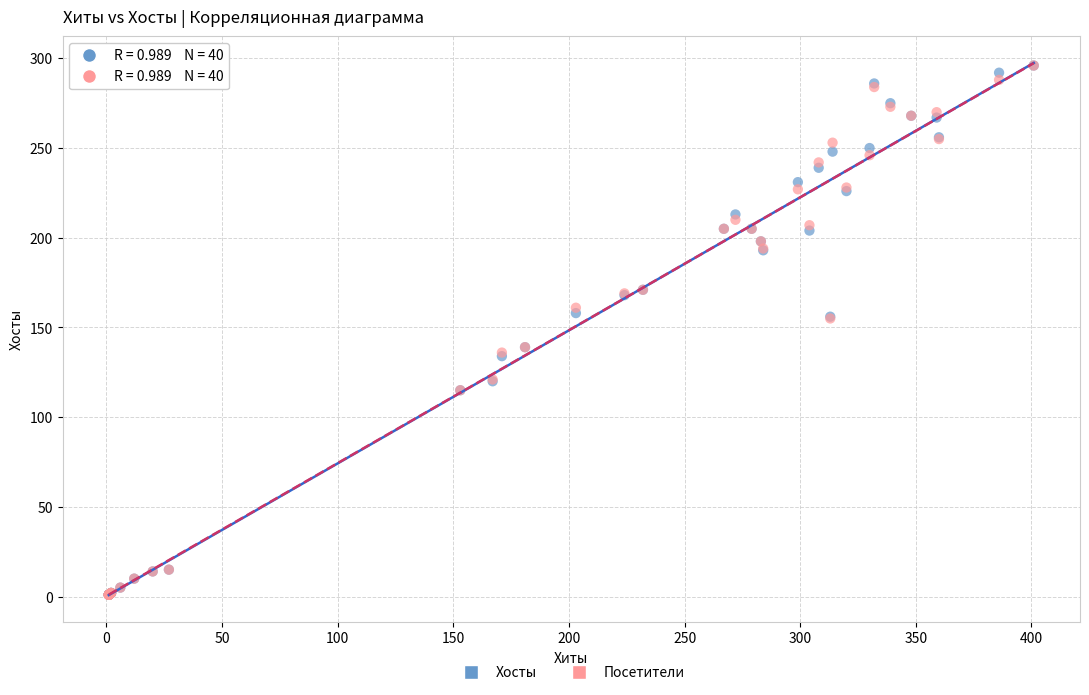

What are all the series names shown in the legend?

Хосты, Посетители